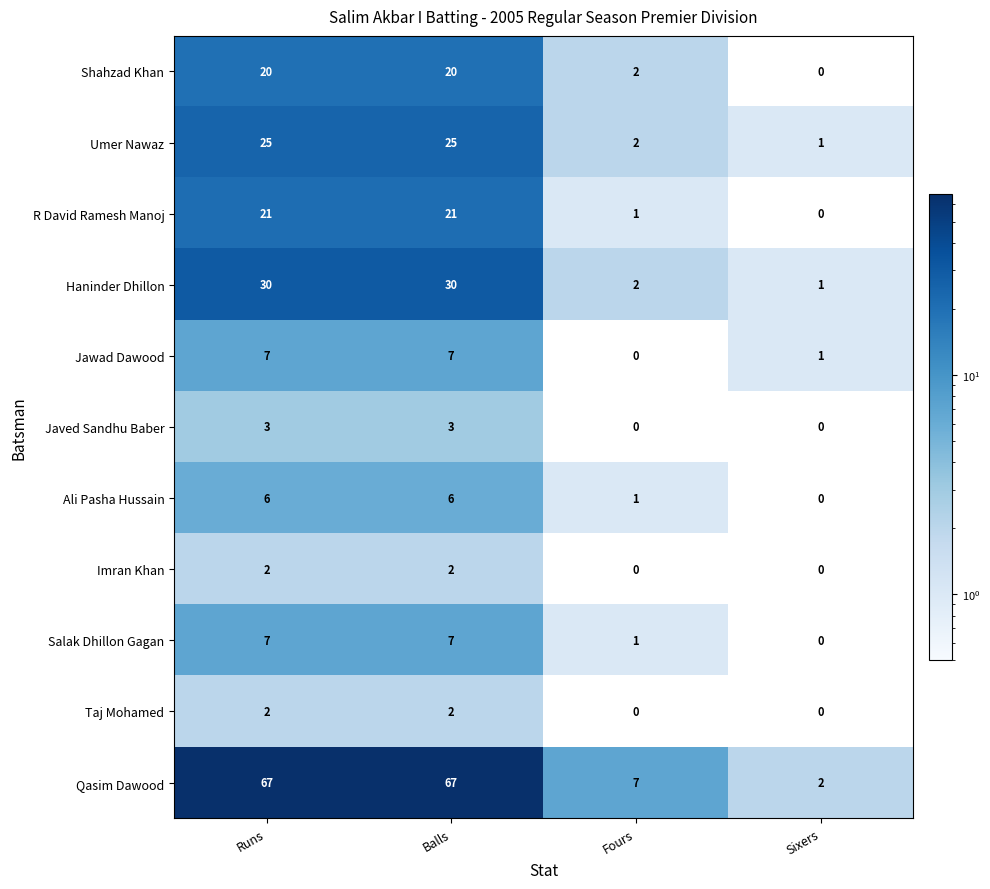

What is the difference between the highest and lowest values at Fours?

7